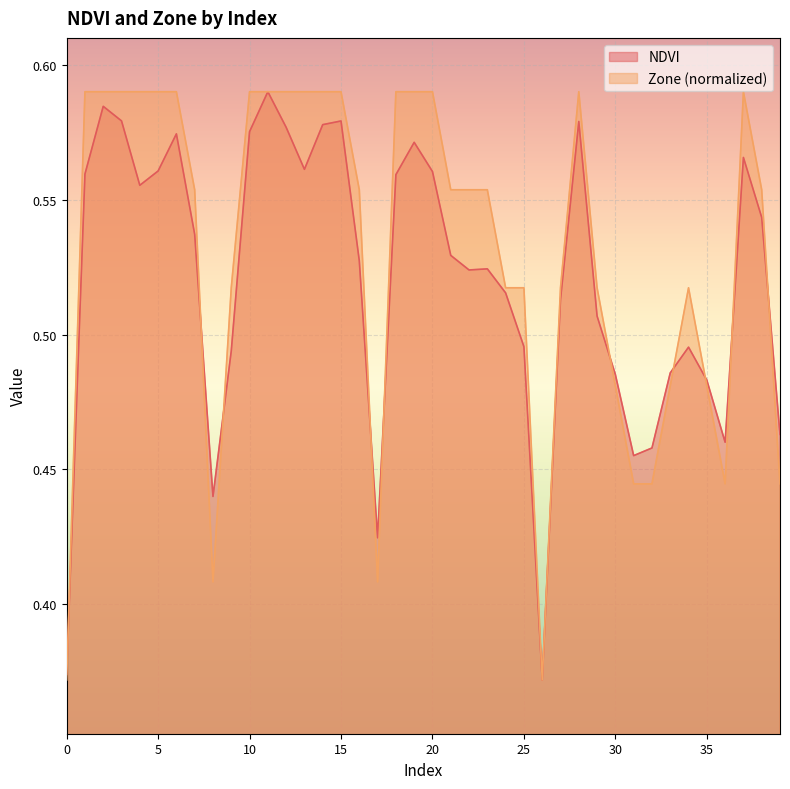

What value does the Zone series have at 21?

0.6